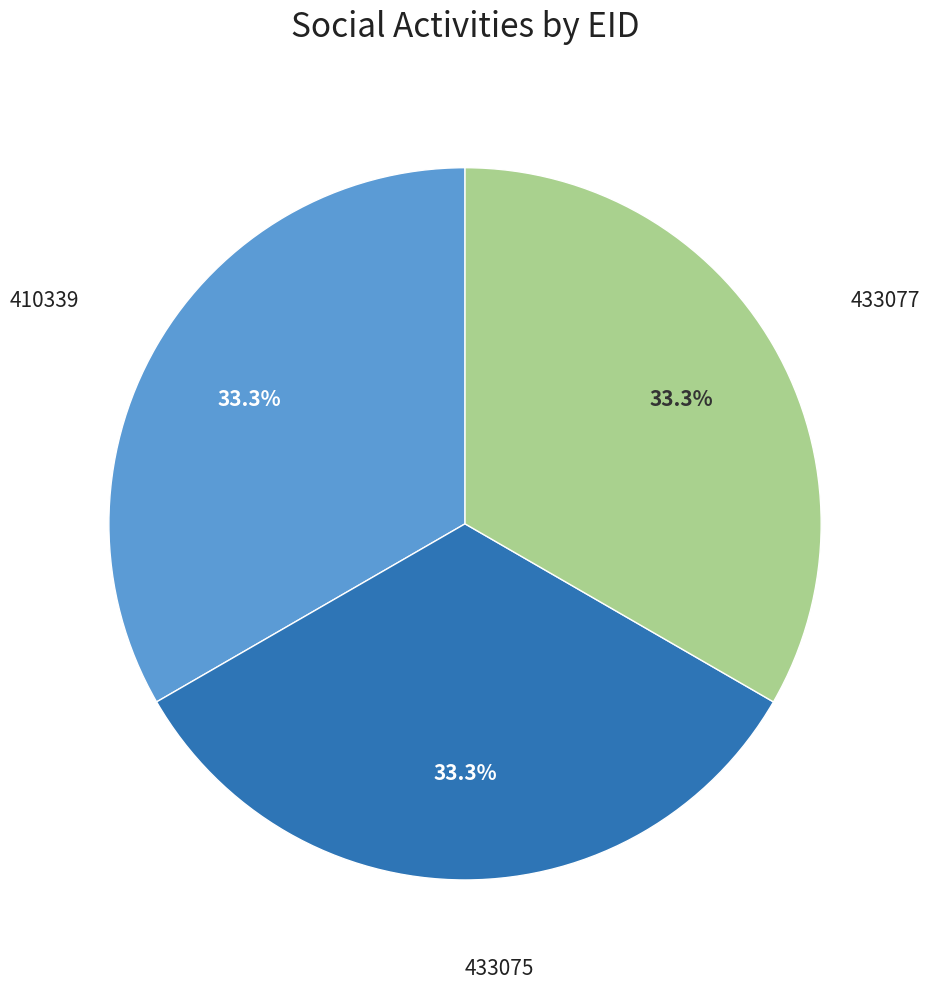

True or false: 410339 accounts for 33% of the total.

True